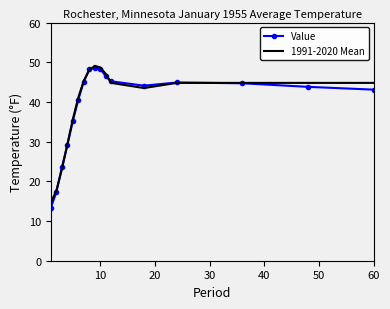

Which series has the widest spread of values?

Value